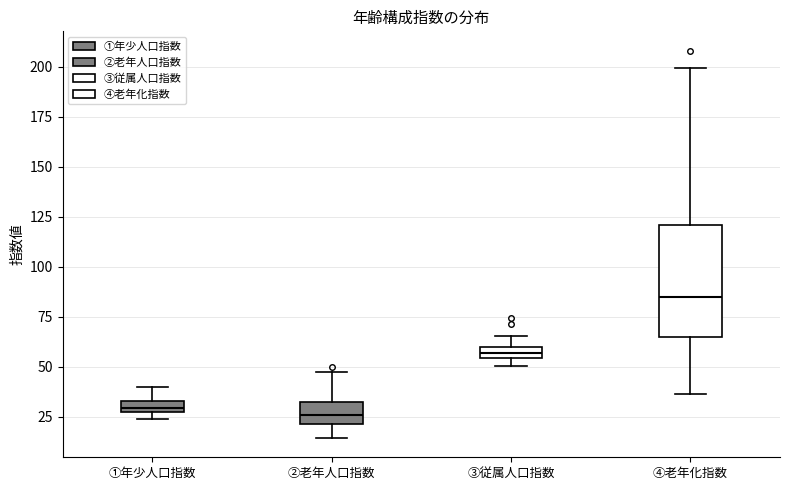

Where is the lower edge of the box for ④老年化指数 on the y-axis? The values are not printed on the chart, so give them approximately, as read against the axis.

65